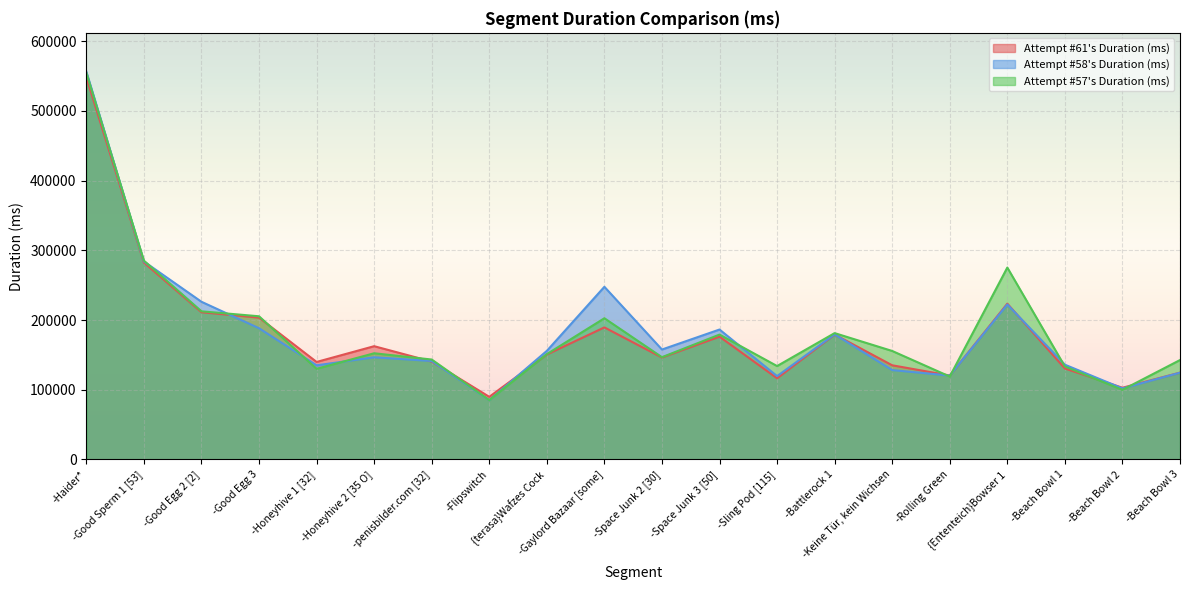

What is the total value across all series at -Battlerock 1?

539914